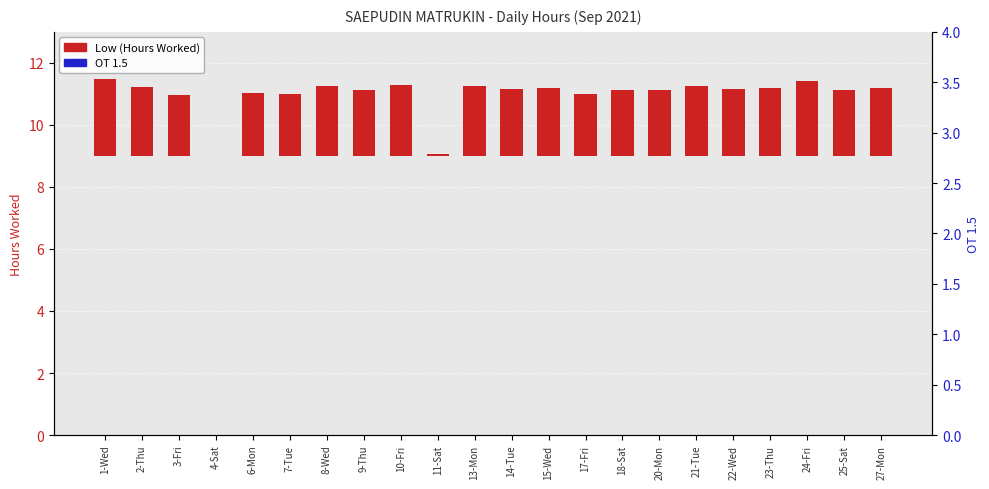

How many data points in Low (Hours Worked) are above 2?

19